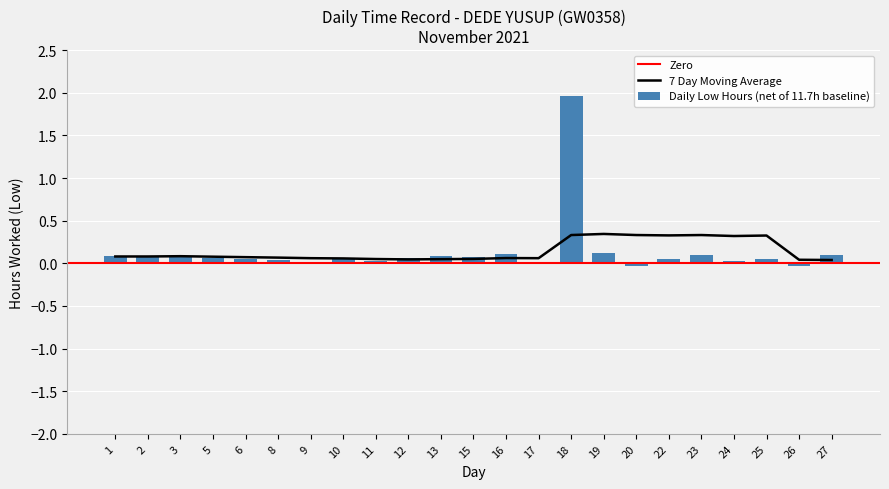

Which has a higher value, 18 or 17?

18